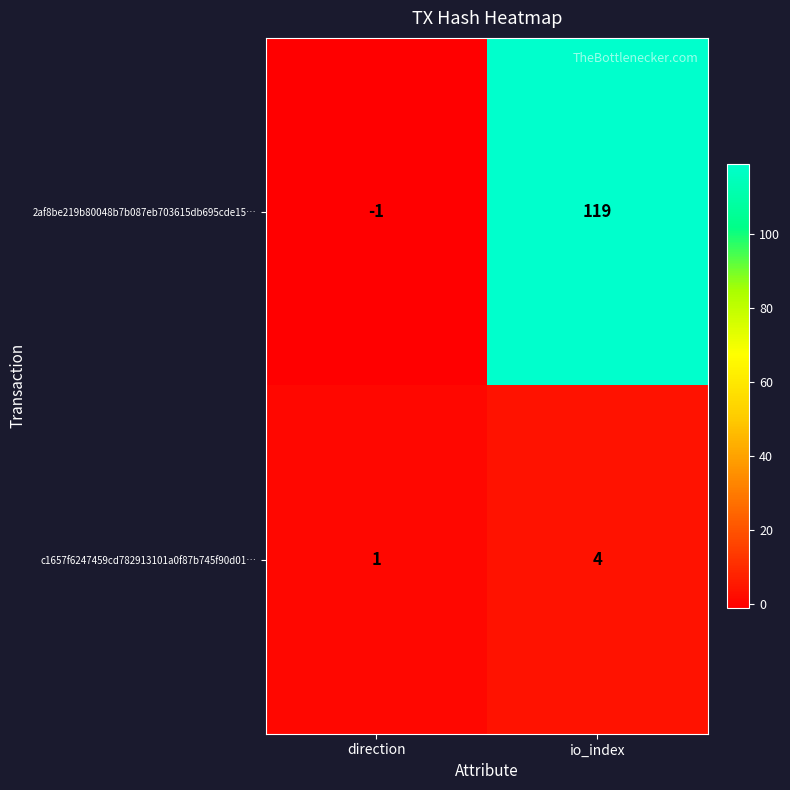

What is the difference between the maximum and minimum values in the 2af8be219b80048b7b087eb703615db695cde15… series?

120